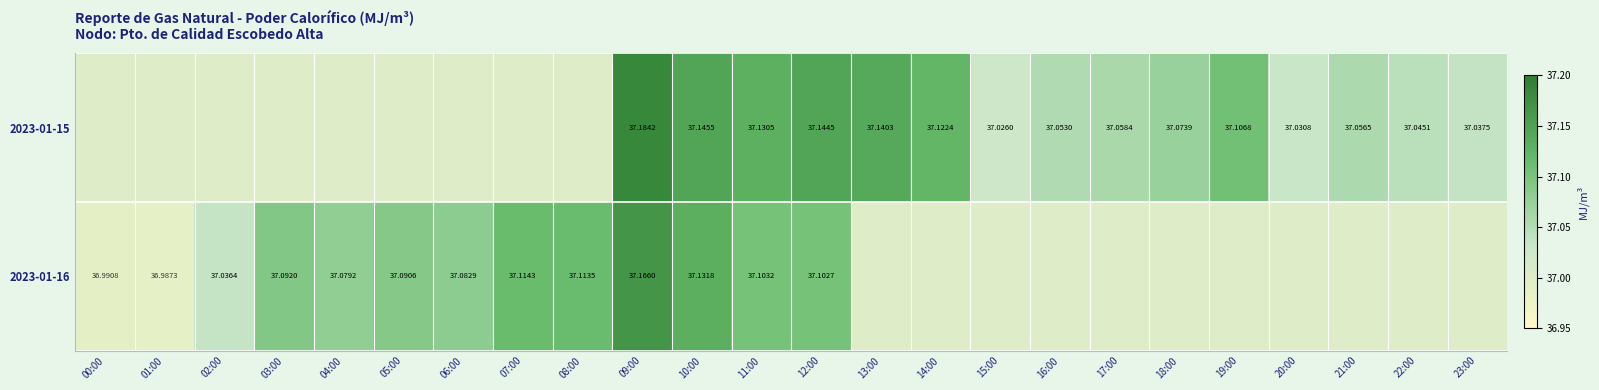

List the labels in order of 2023-01-15 value, smallest first.

00:00, 01:00, 02:00, 03:00, 04:00, 05:00, 06:00, 07:00, 08:00, 15:00, 20:00, 23:00, 22:00, 16:00, 21:00, 17:00, 18:00, 19:00, 14:00, 11:00, 13:00, 12:00, 10:00, 09:00